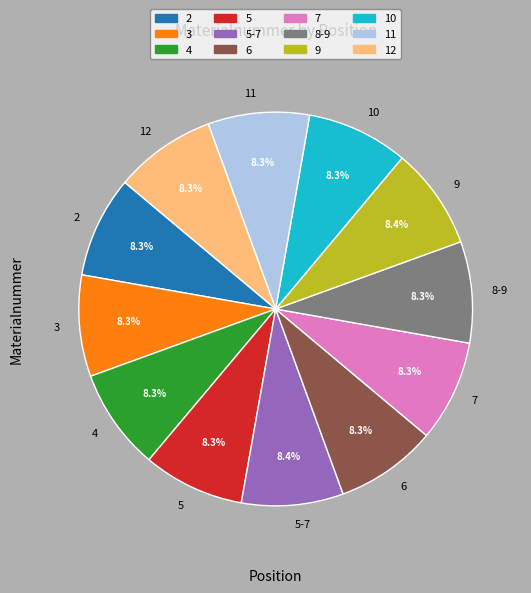

Is there a majority slice in this chart?

No